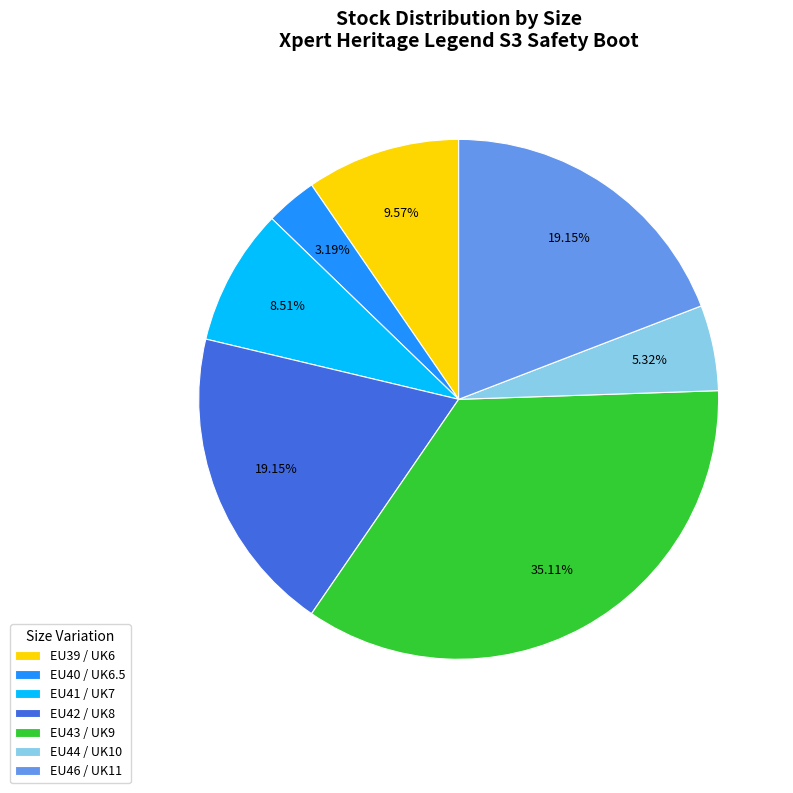

How many slices are in this pie chart?

7